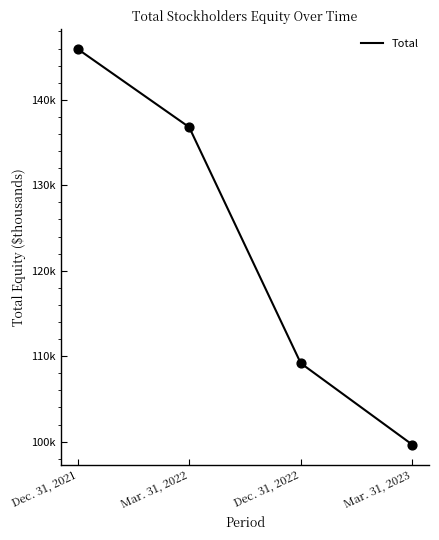

Which has a higher value, Mar. 31, 2023 or Dec. 31, 2021?

Dec. 31, 2021